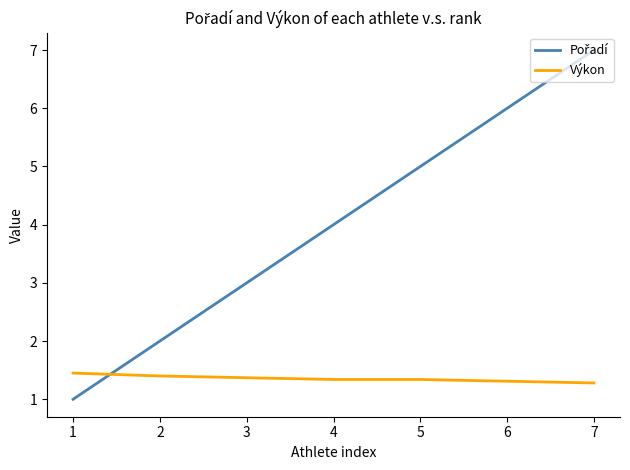

The Výkon series shows 0.4 at 5. True or false?

False